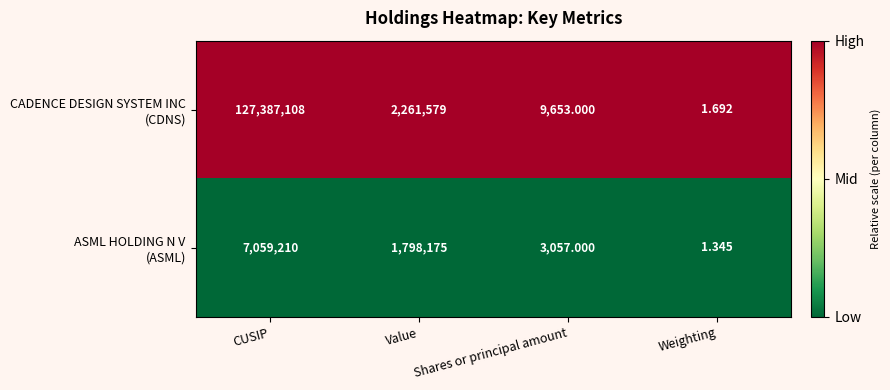

Which category has the lowest value across all series?

Weighting